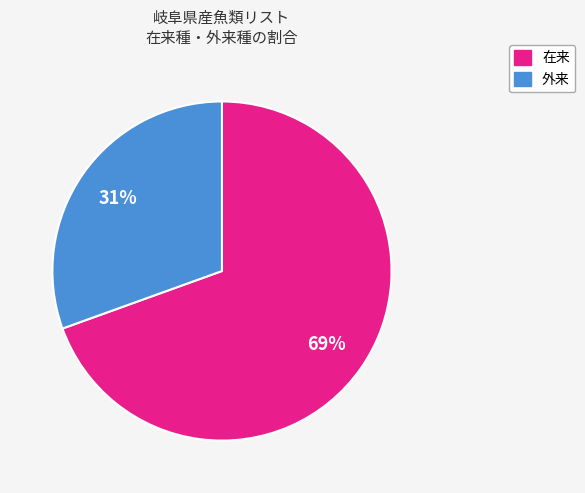

To the nearest percent, what percentage of the pie is 外来?

31%